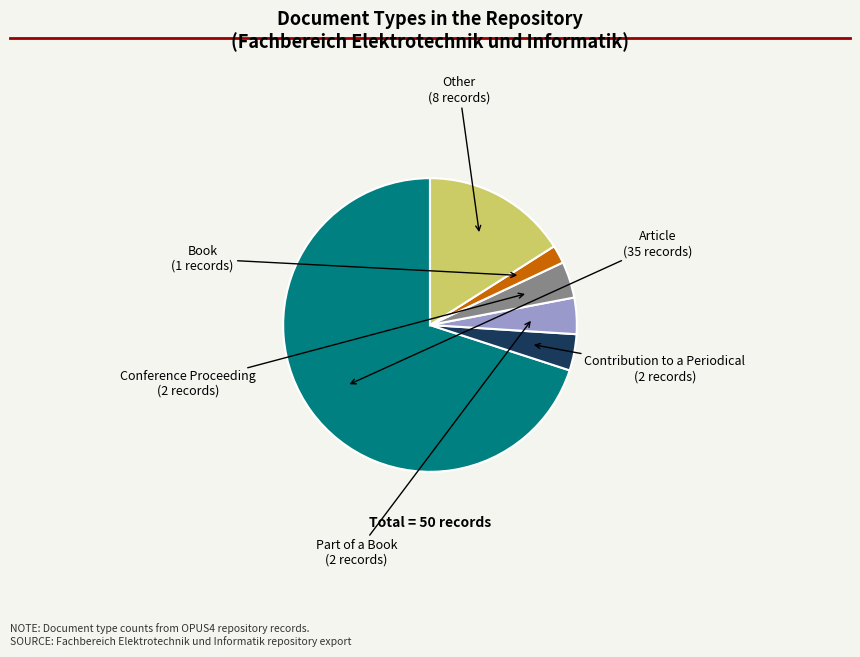

Is there any slice that represents more than half of the pie?

Yes